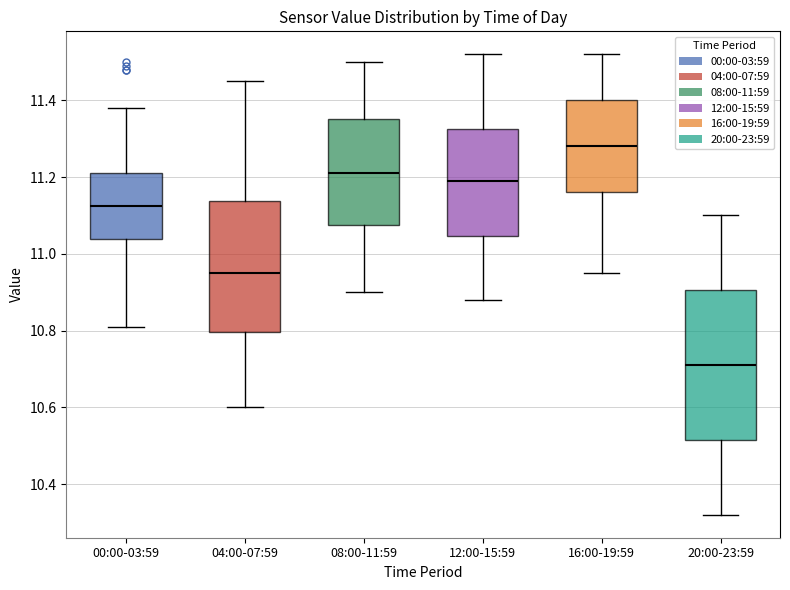

Reading left to right, read every box against the y-axis: the position of its median line, the range the box covers, and the ends of its whiskers. The values are not printed on the chart, so give them approximately, as read against the axis.

00:00-03:59: median 11.12, box 11.04 to 11.22, whiskers 10.82 to 11.38
04:00-07:59: median 10.96, box 10.80 to 11.14, whiskers 10.60 to 11.46
08:00-11:59: median 11.22, box 11.08 to 11.36, whiskers 10.90 to 11.50
12:00-15:59: median 11.20, box 11.04 to 11.32, whiskers 10.88 to 11.52
16:00-19:59: median 11.28, box 11.16 to 11.40, whiskers 10.96 to 11.52
20:00-23:59: median 10.72, box 10.52 to 10.90, whiskers 10.32 to 11.10